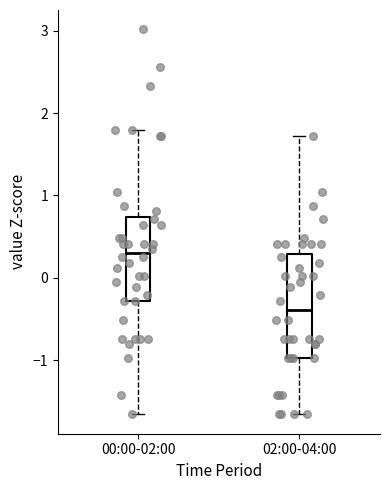

Reading left to right, transcribe this box plot: for each box, give where its median line is, the range the box spans, and where its two whiskers end, as read against the y-axis. The values are not printed on the chart, so give them approximately, as read against the axis.

00:00-02:00: median 0.3, box -0.3 to 0.7, whiskers -1.7 to 1.8
02:00-04:00: median -0.4, box -1.0 to 0.3, whiskers -1.7 to 1.7